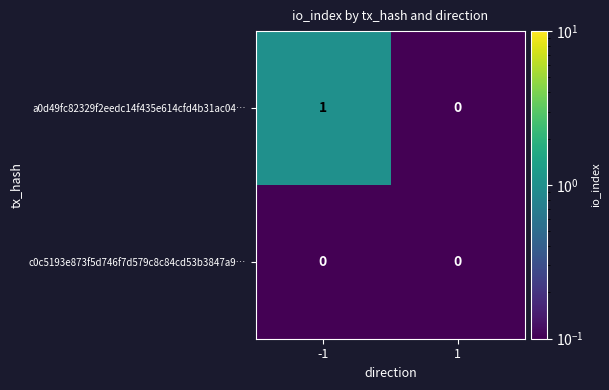

List the series in order of their overall mean, highest first.

a0d49fc82329f2eedc14f435e614cfd4b31ac04…, c0c5193e873f5d746f7d579c8c84cd53b3847a9…